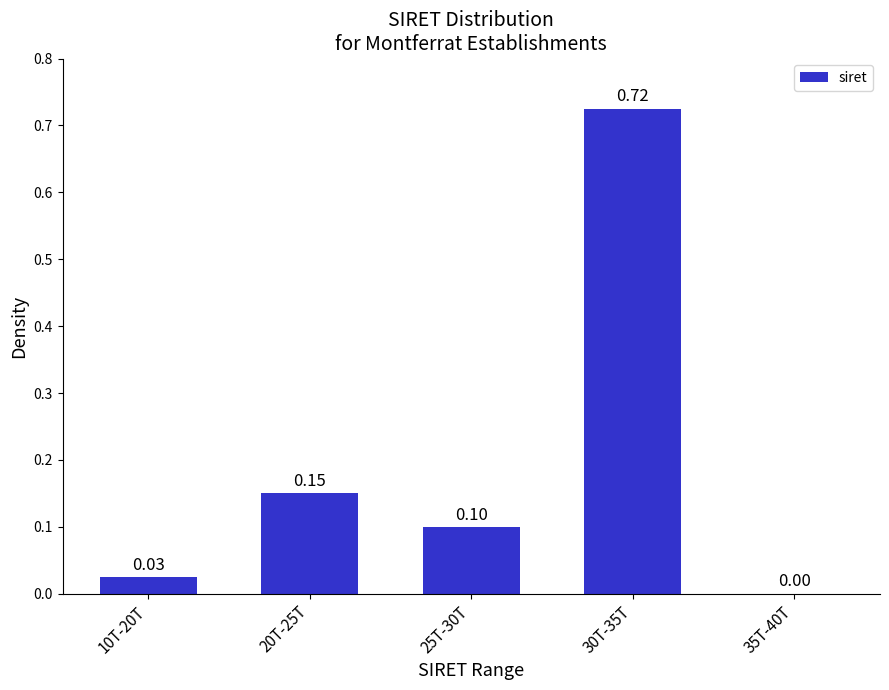

What is the sum of the values at 10T-20T and 30T-35T?

0.8